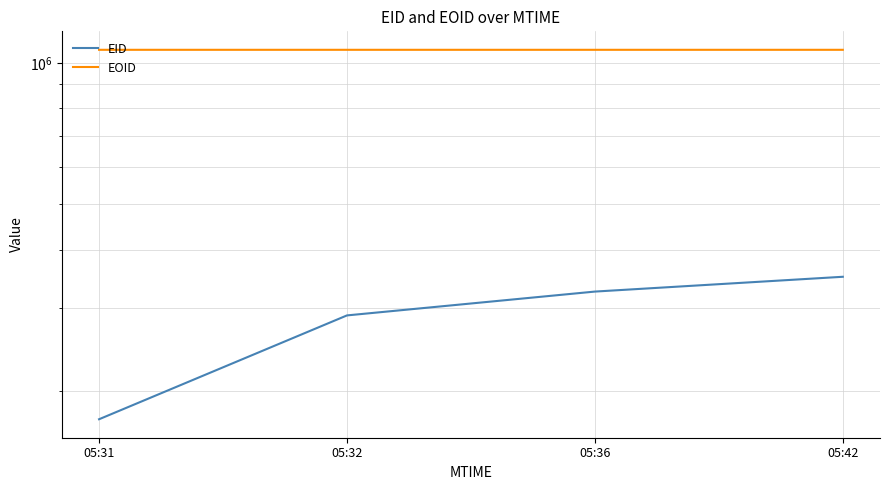

What is the spread (max minus min) of values at 05:36?

741387